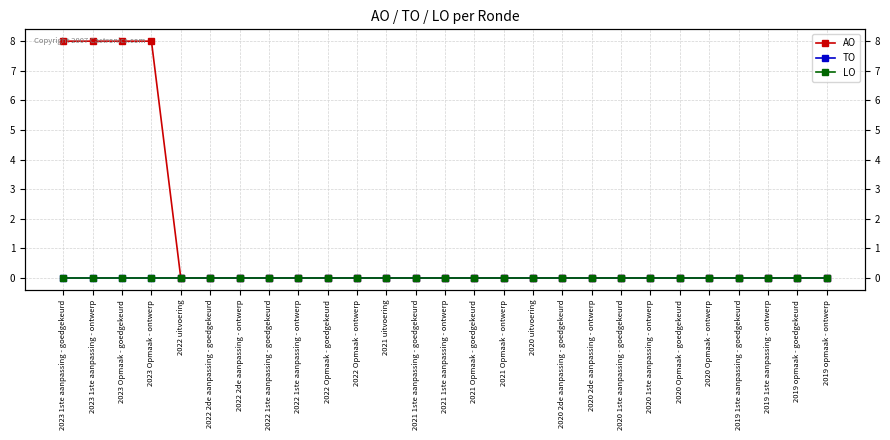

At 2019 1ste aanpassing - goedgekeurd, list the series in order from largest to smallest.

AO, TO, LO